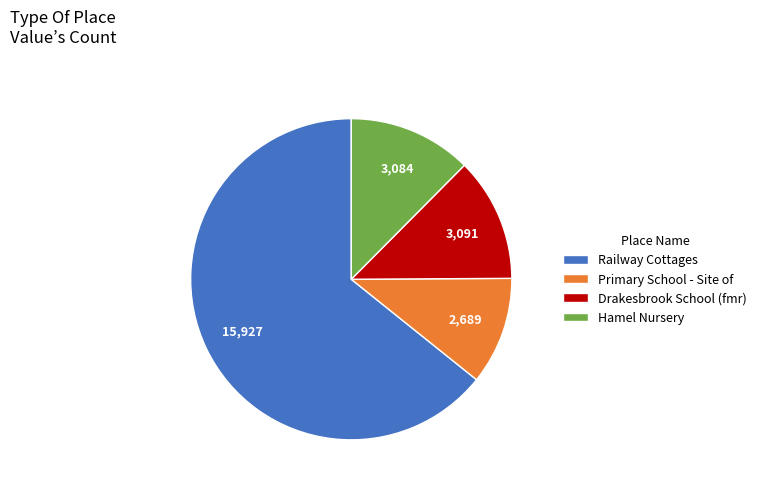

The Hamel Nursery slice represents 12% of the pie. True or false?

True